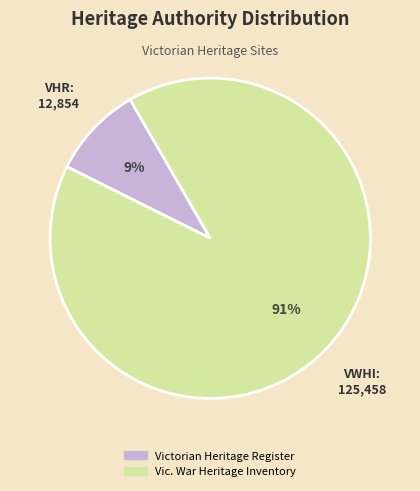

Is there a majority slice in this chart?

Yes